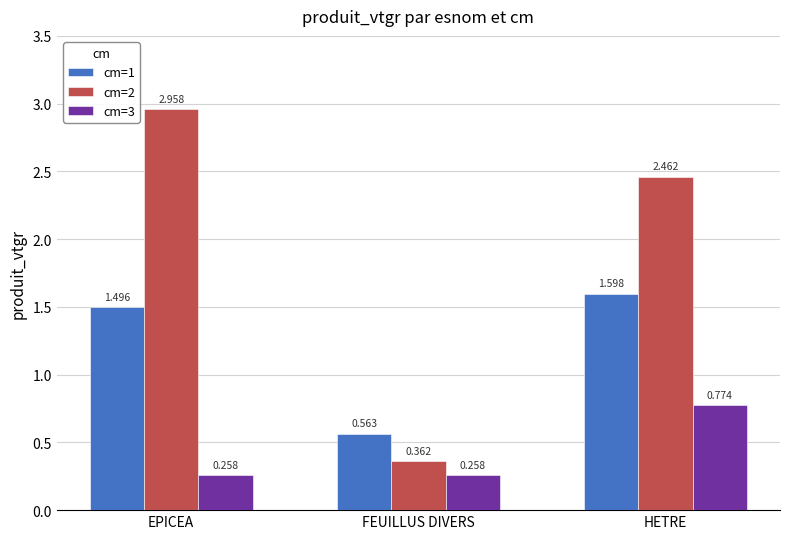

Does the chart contain stacked bars?

No